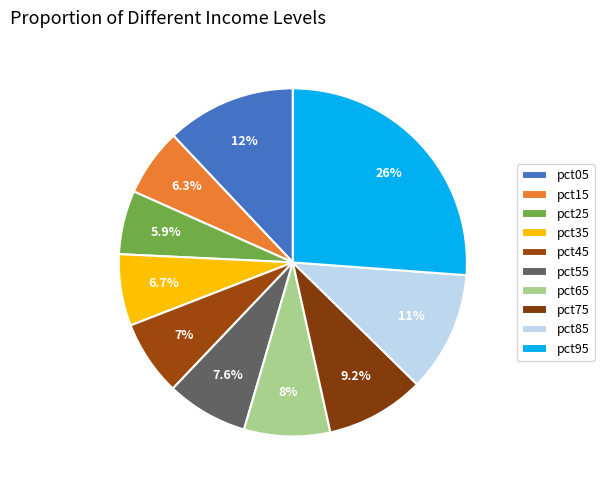

How many slices are in this pie chart?

10